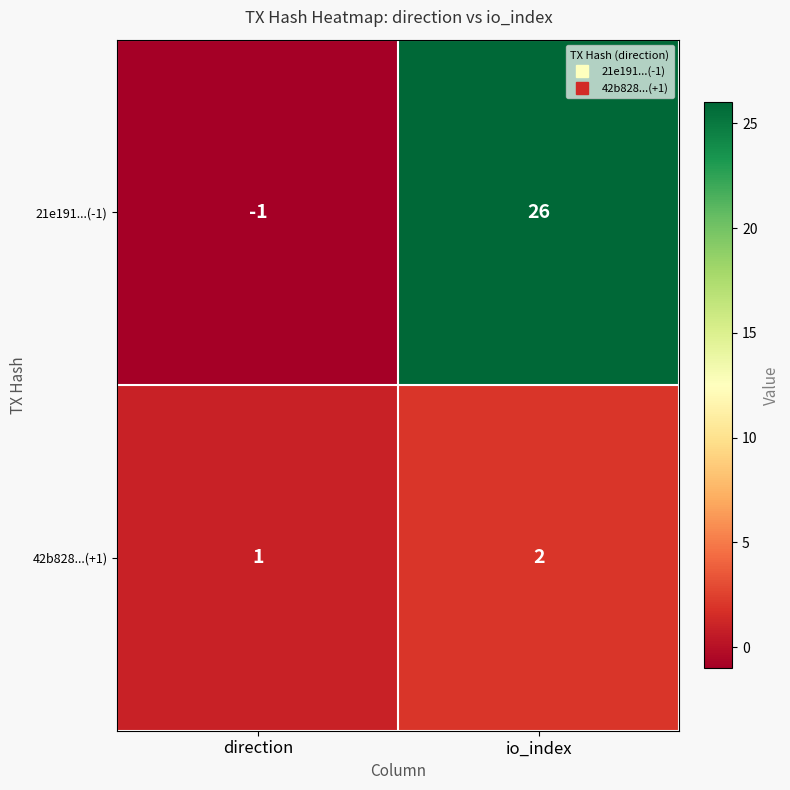

Between direction and io_index, which series saw the biggest shift?

21e191...(-1)